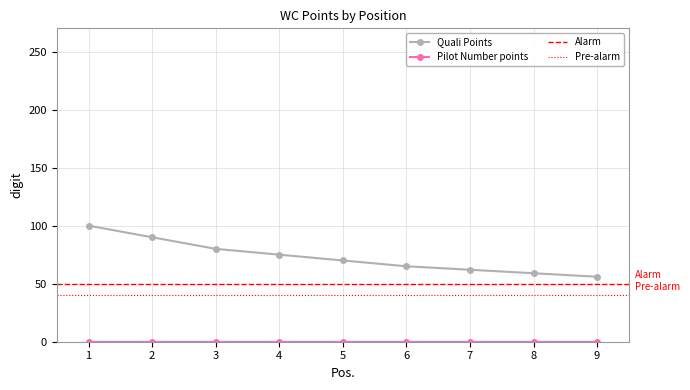

What is the value of the Quali Points point at the 8th from the left?

59